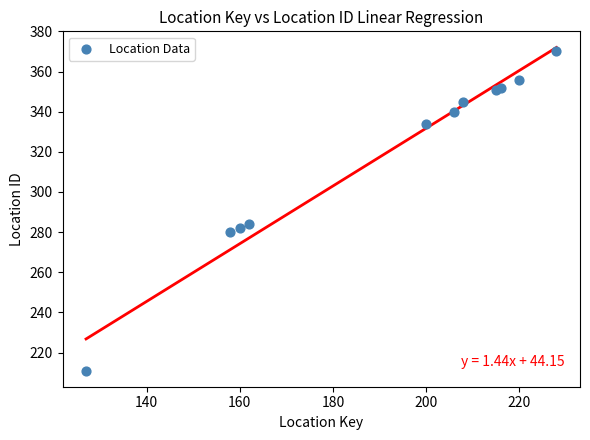

What Y value in the scatter plot is closest to 290?

284